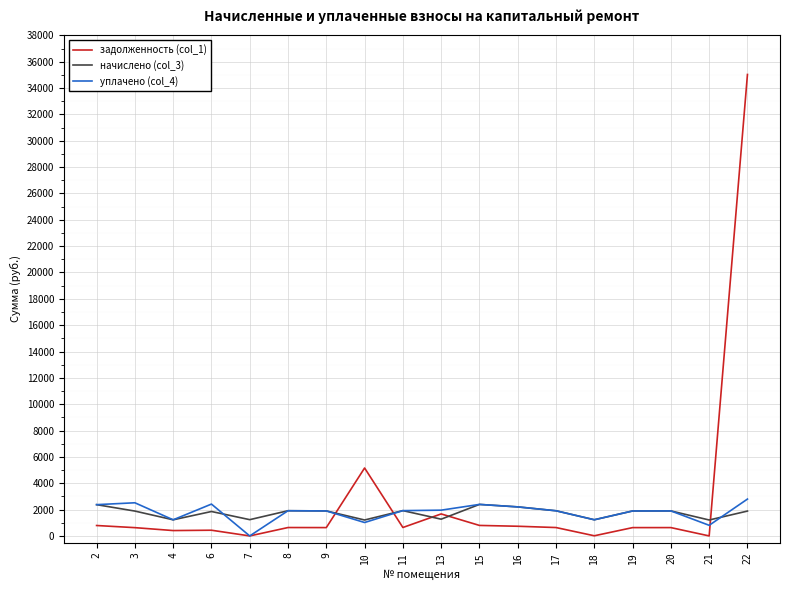

Is it true that задолженность (col_1) equals 632.9 at 9?

True